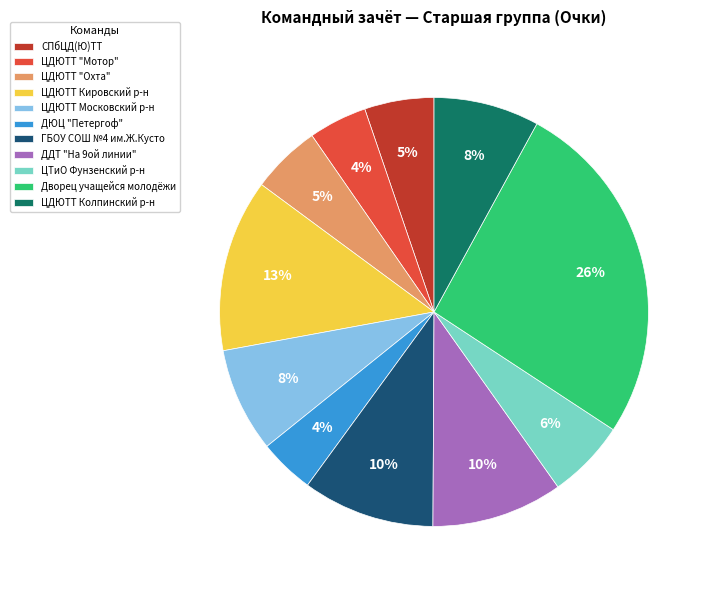

How many segments does this pie chart have?

11